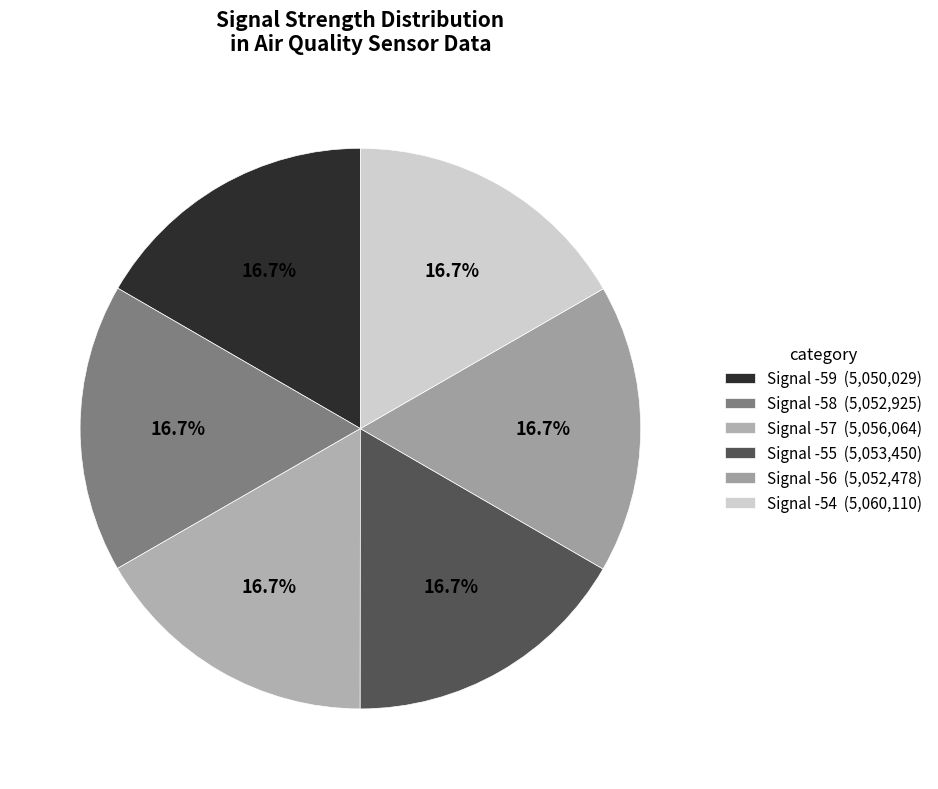

Count the number of slices in the pie.

6